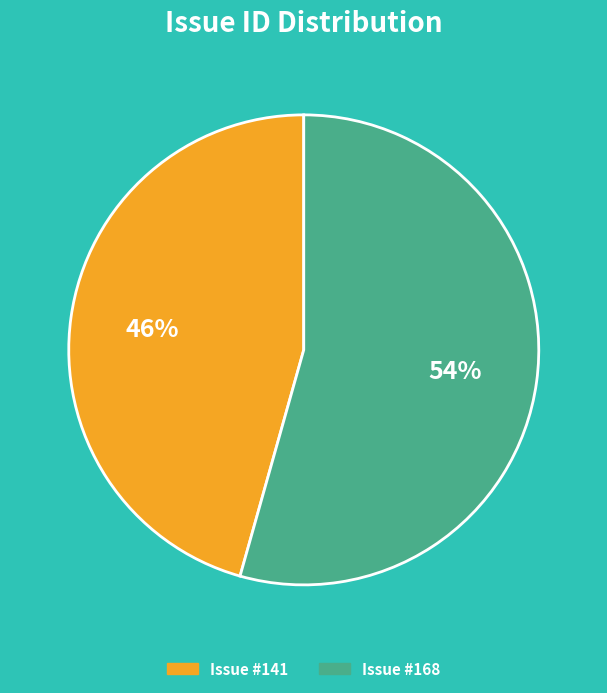

Is there a majority slice in this chart?

Yes